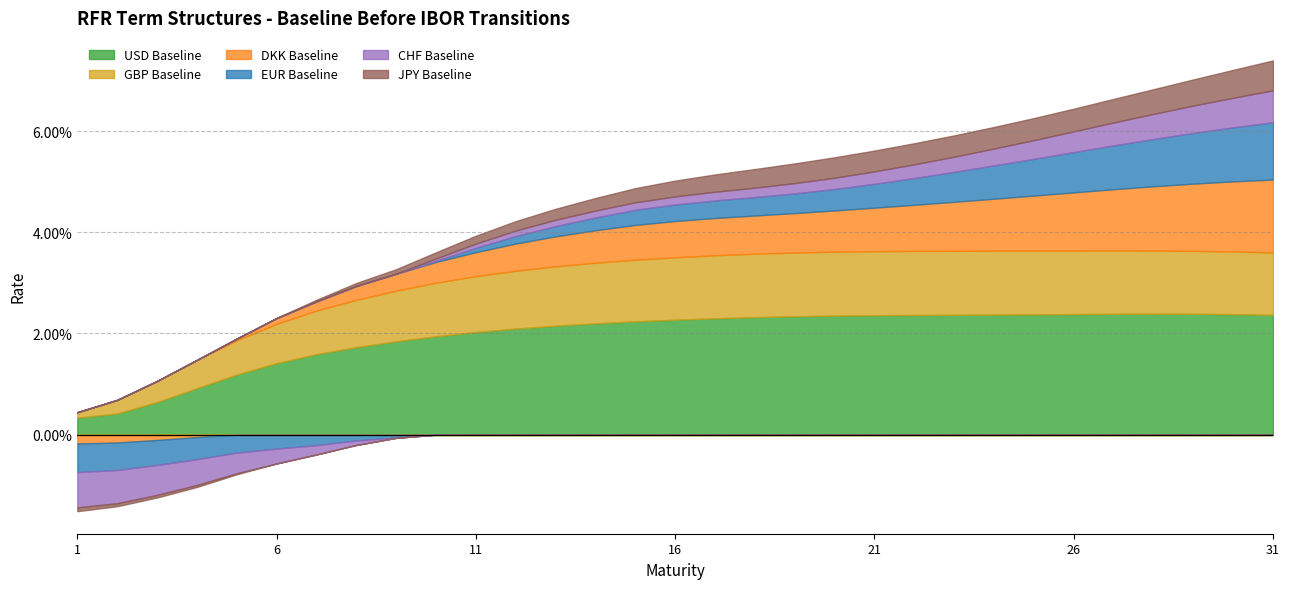

Is the value of GBP Baseline at 1 greater than the value of JPY Baseline at 30?

No